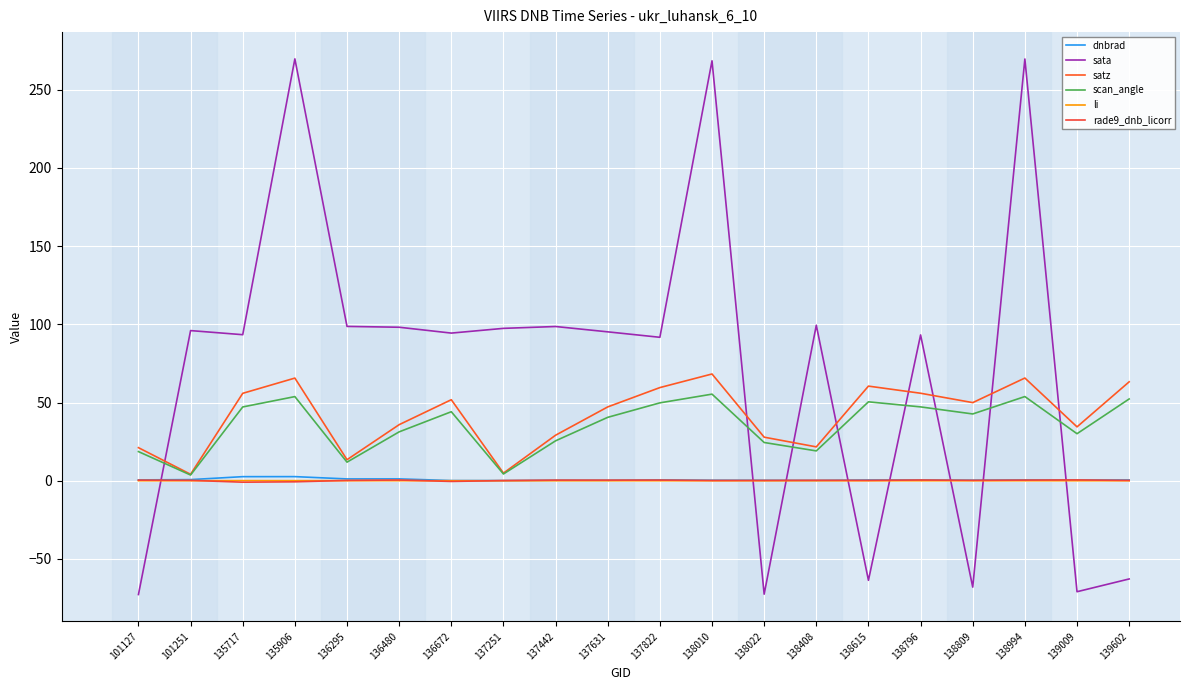

How many lines are shown in the chart?

6